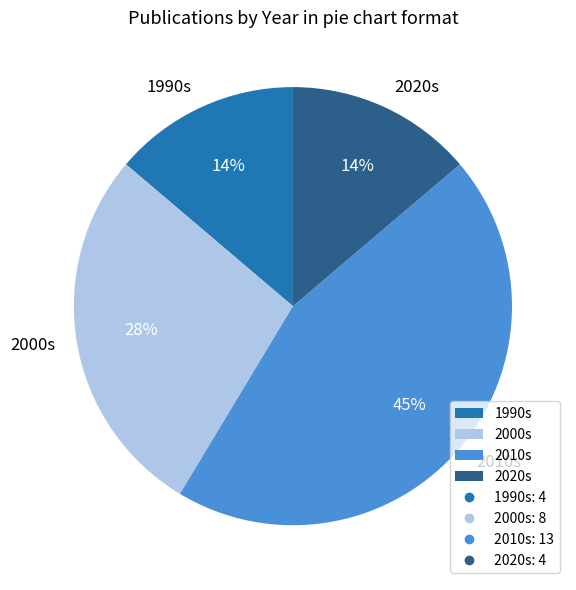

What percentage is the 2020s slice, to the nearest percent?

14%